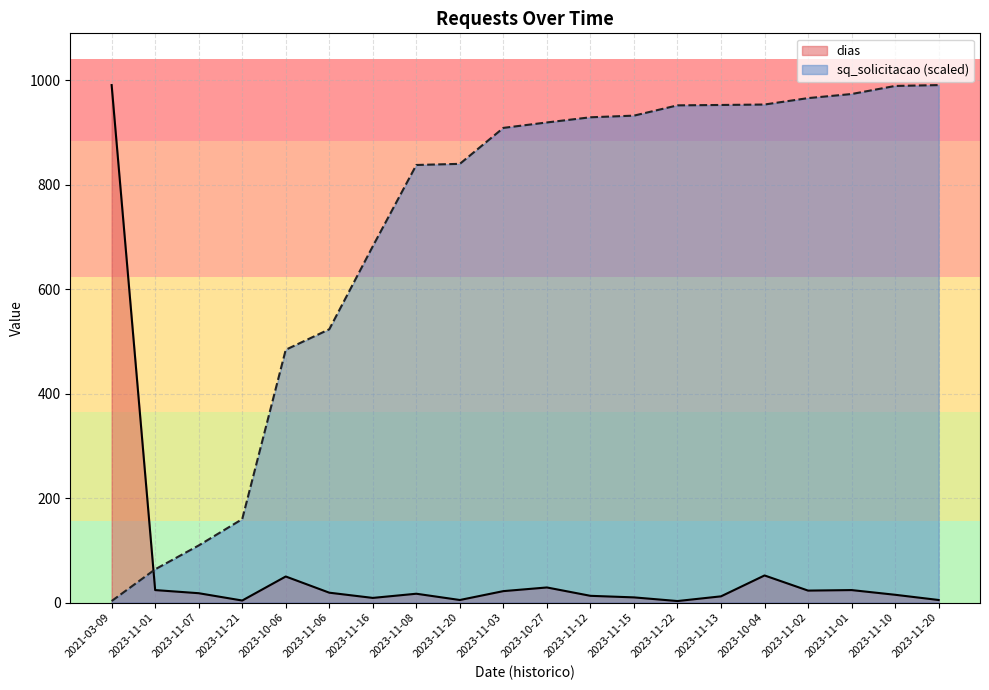

True or false: dias has a value of 5.7 at 2023-11-15.

False